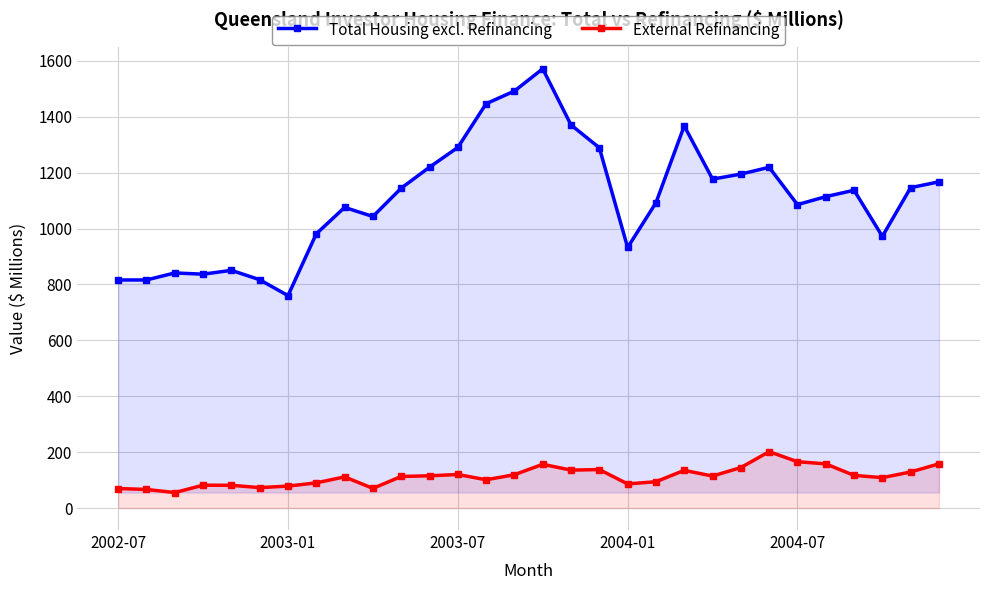

True or false: External Refinancing has more than 1 interior local peaks.

True